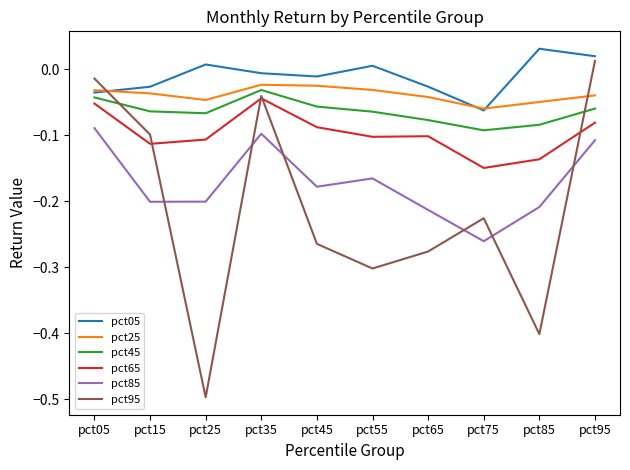

Which series has the largest total across all categories?

pct05